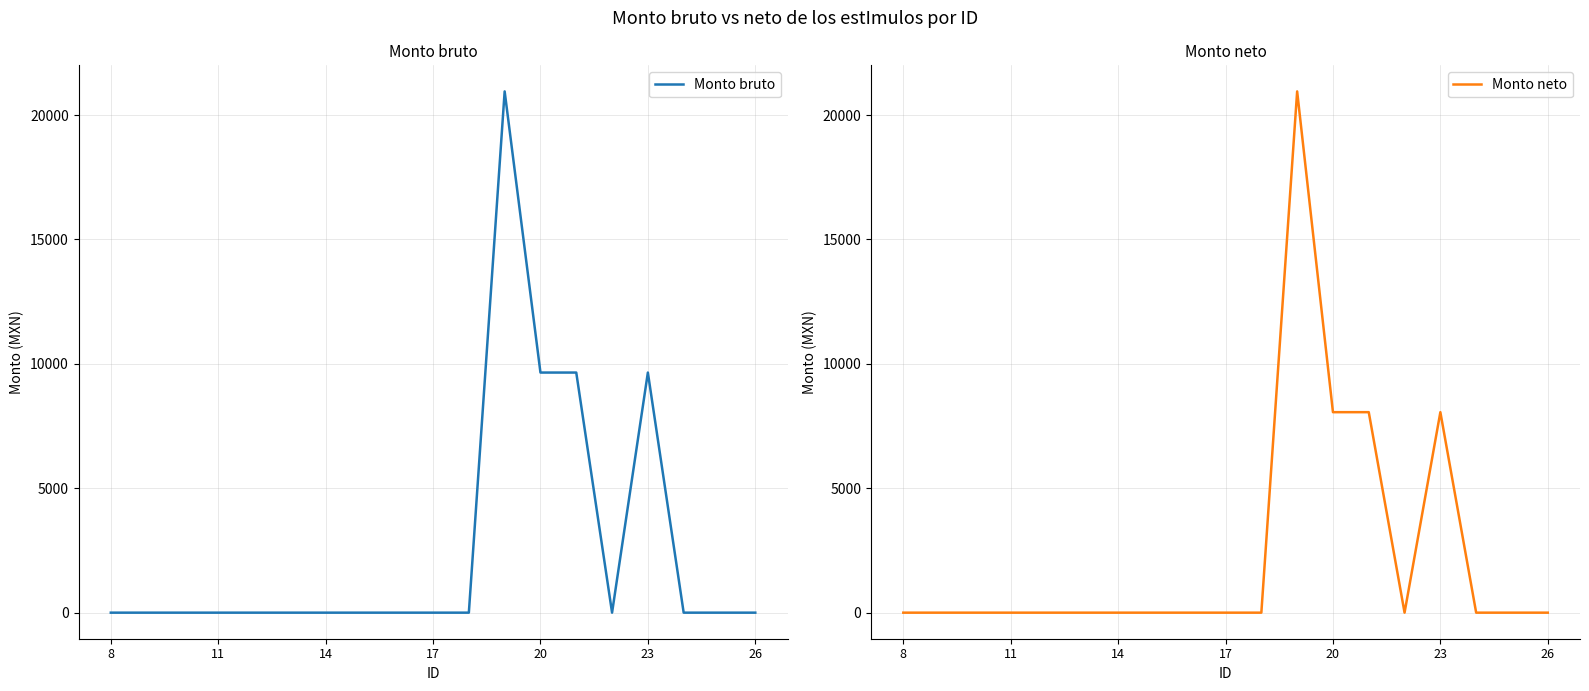

What is the maximum value for Monto bruto?

20950